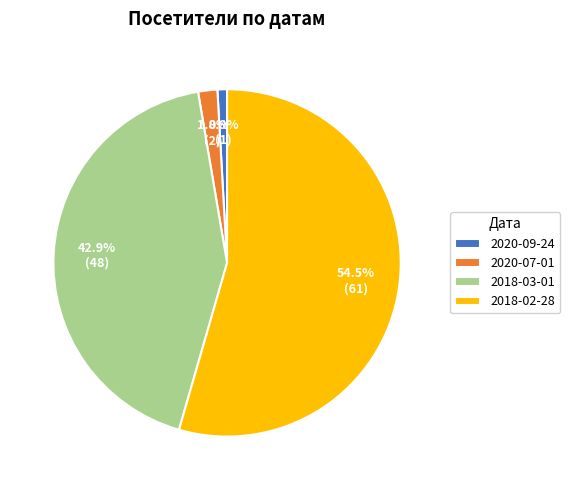

To the nearest percent, what is the difference between the 2020-07-01 and 2018-03-01 slice percentages?

41%